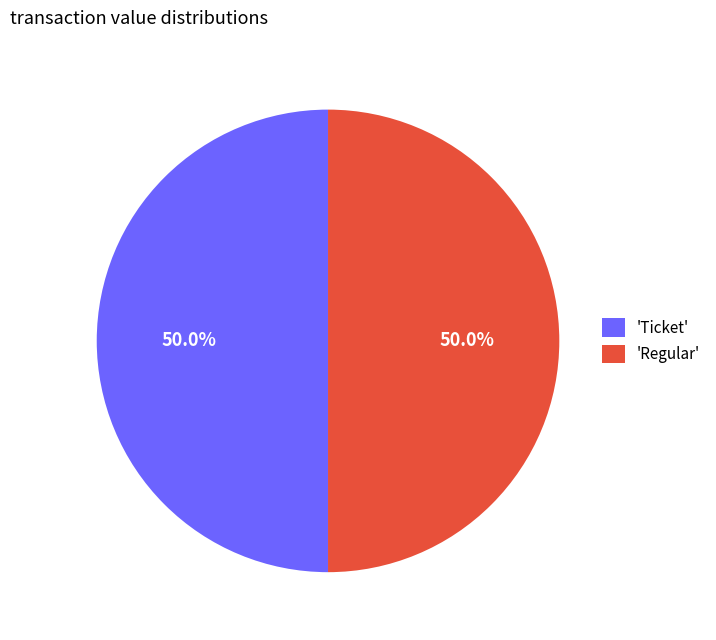

To the nearest percent, what is the average slice percentage?

50%